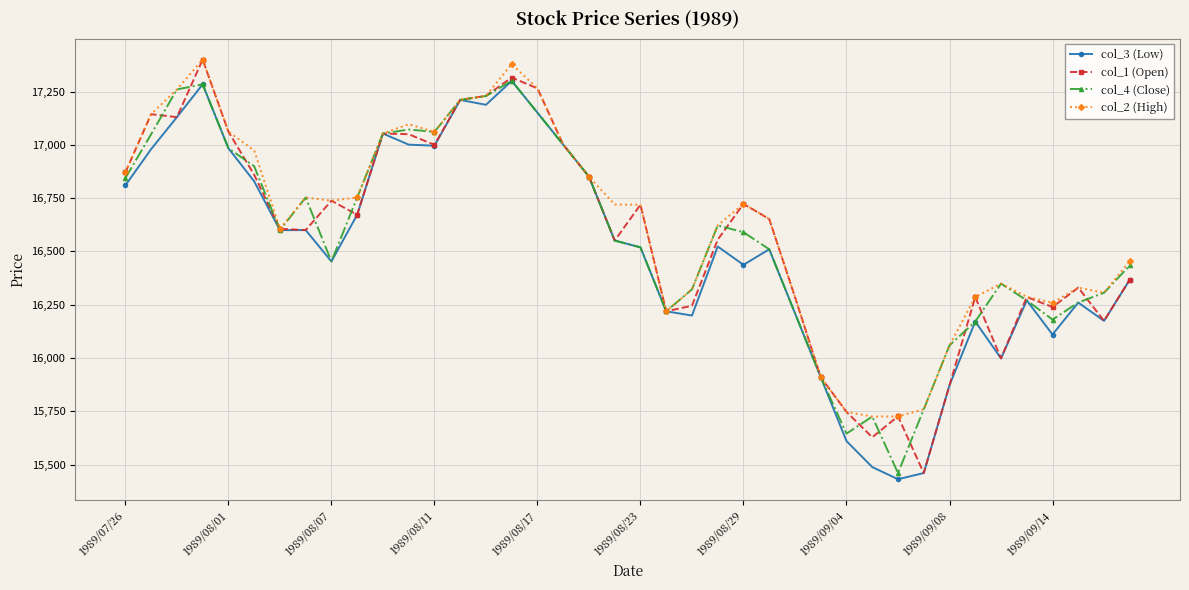

How many values in the col_1 (Open) series are below 16652?

20